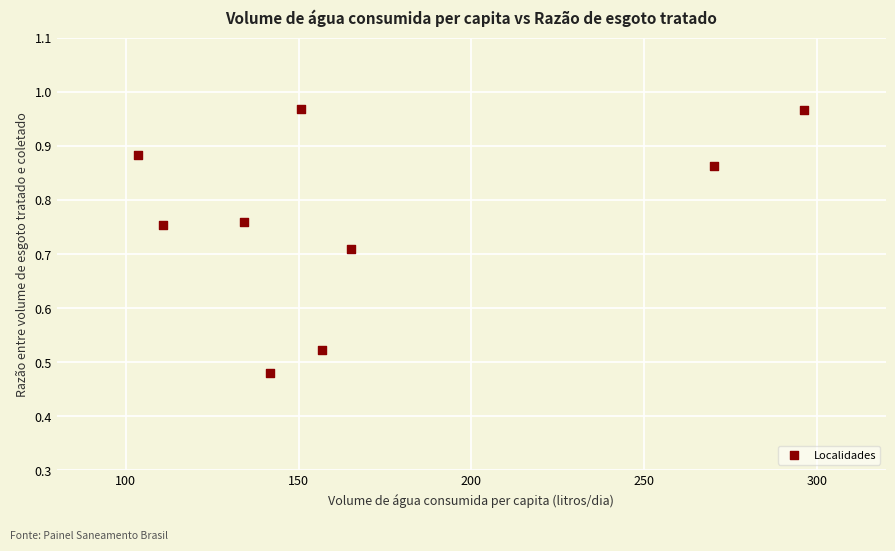

What is the range of X values (max minus min)?

192.9